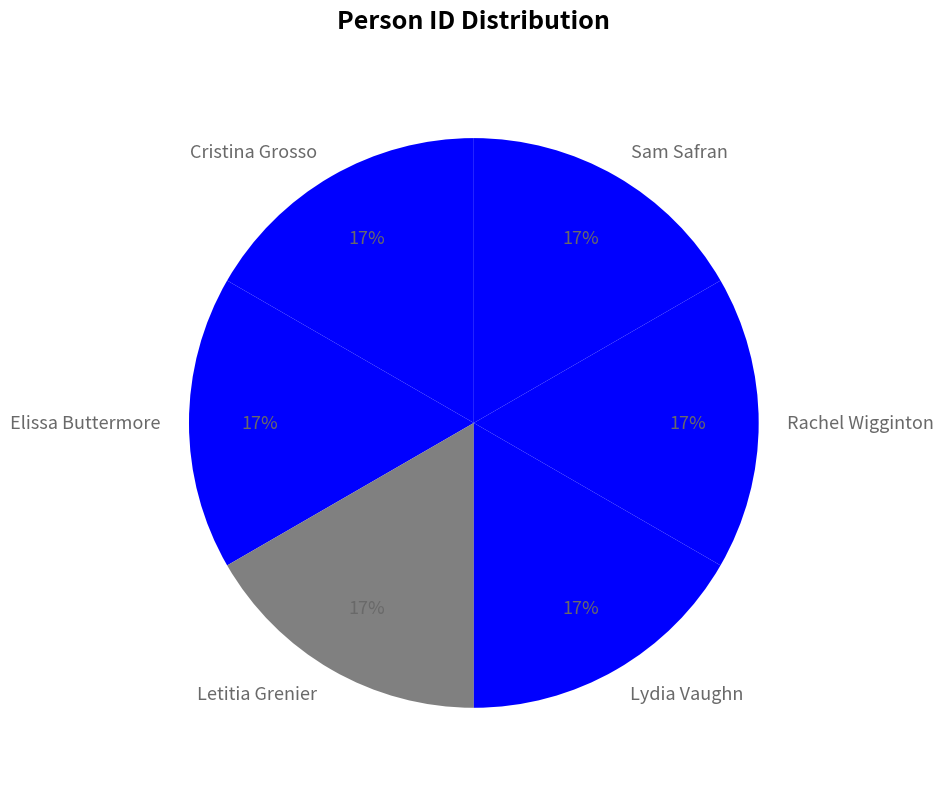

Is the sum of Letitia Grenier and Cristina Grosso greater than half?

No